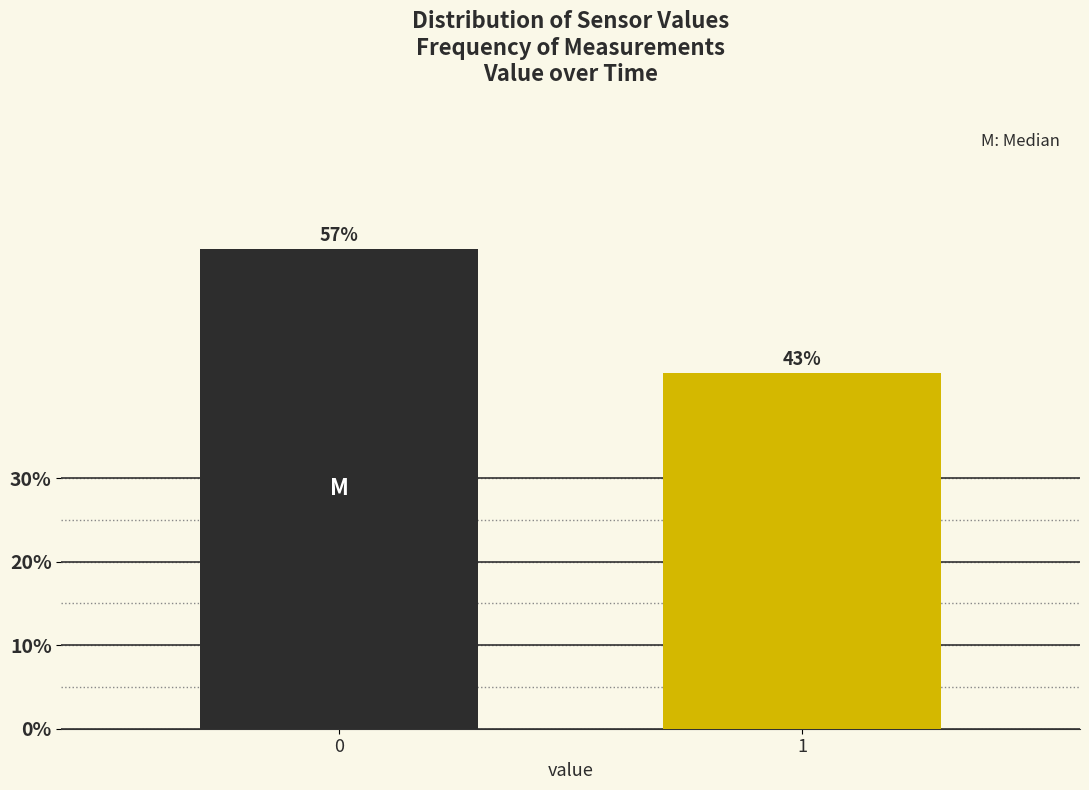

How many bars are there in total?

2